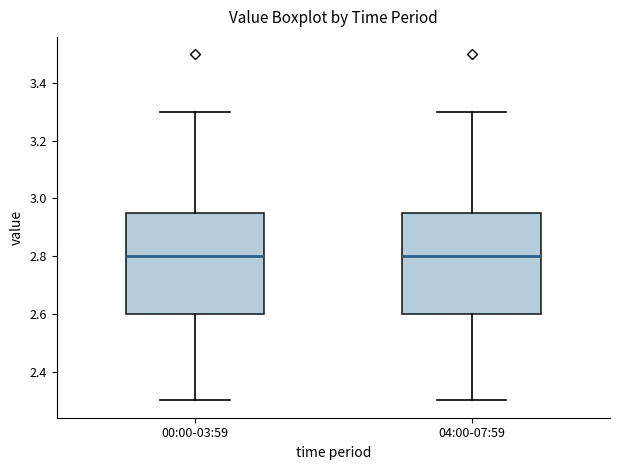

Reading left to right, read every box against the y-axis: the position of its median line, the range the box covers, and the ends of its whiskers. The values are not printed on the chart, so give them approximately, as read against the axis.

00:00-03:59: median 2.80, box 2.60 to 2.96, whiskers 2.30 to 3.30
04:00-07:59: median 2.80, box 2.60 to 2.96, whiskers 2.30 to 3.30